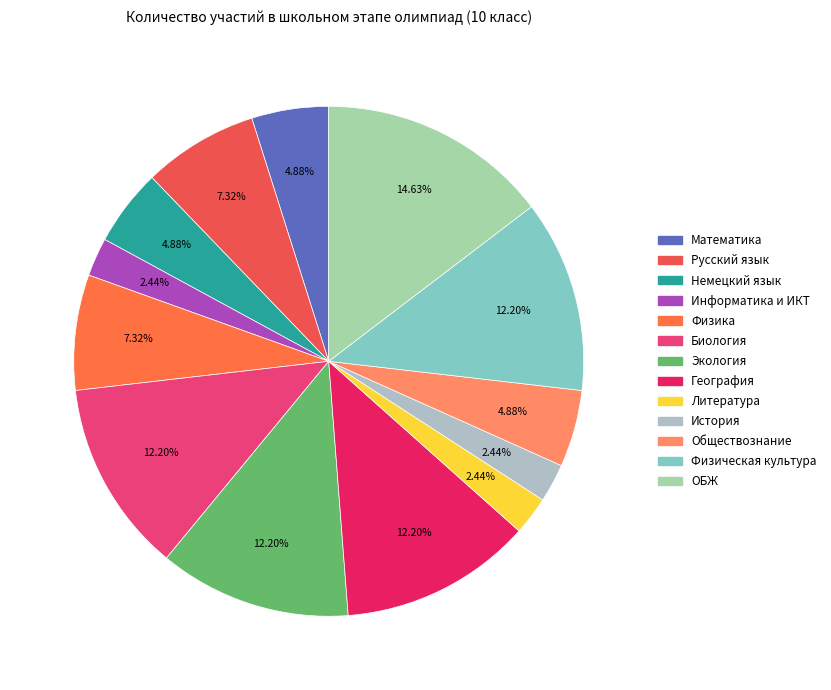

Is there any slice that represents more than half of the pie?

No